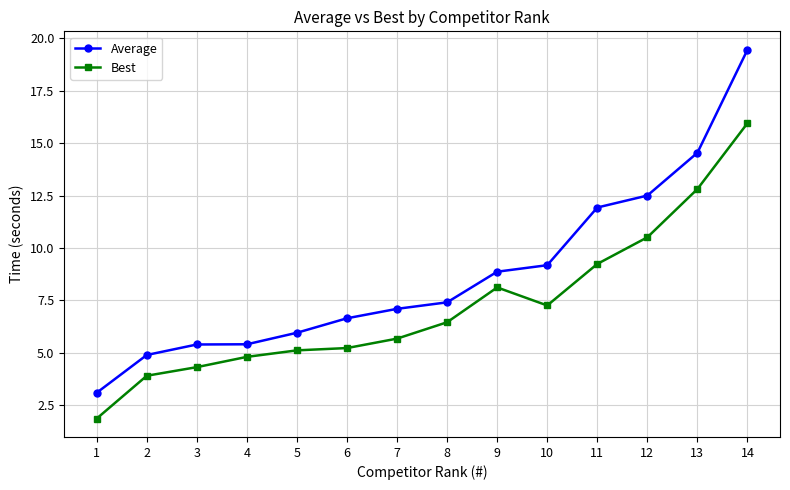

At how many categories does at least one series exceed 16?

1